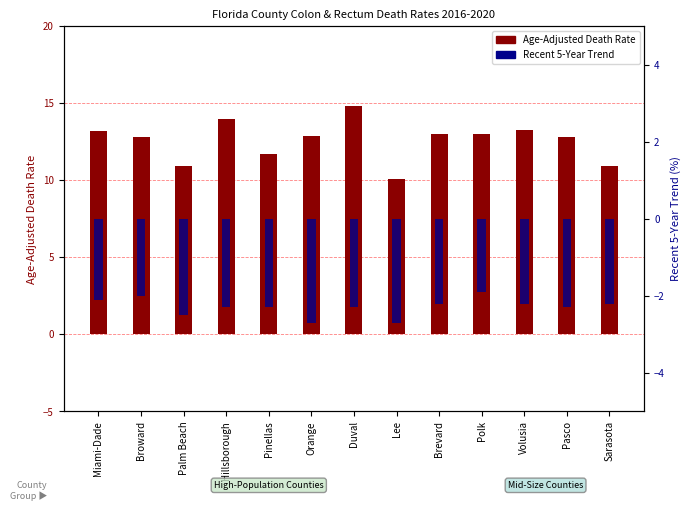

Which category has the highest value across all series?

Duval